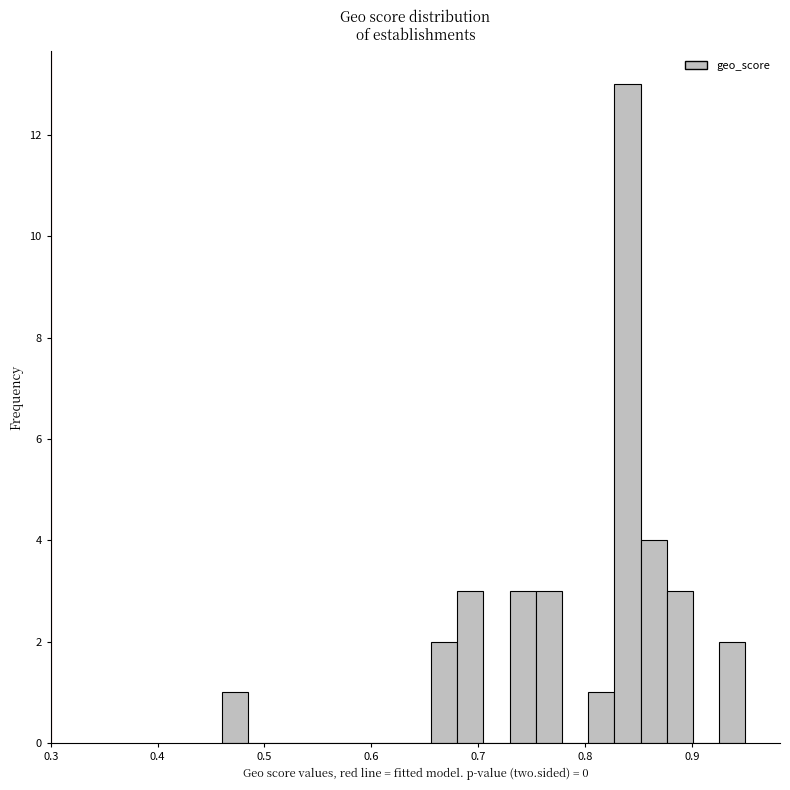

Around what value on the x-axis is the tallest bar? Give the approximate position of its centre, as read against the axis.

0.84